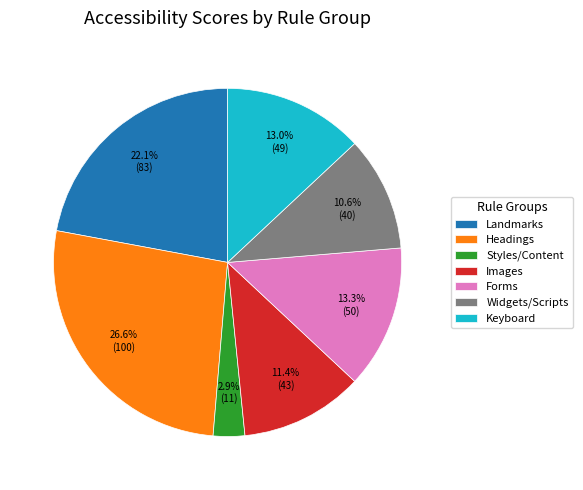

What is the smallest slice in the pie chart?

Styles/Content